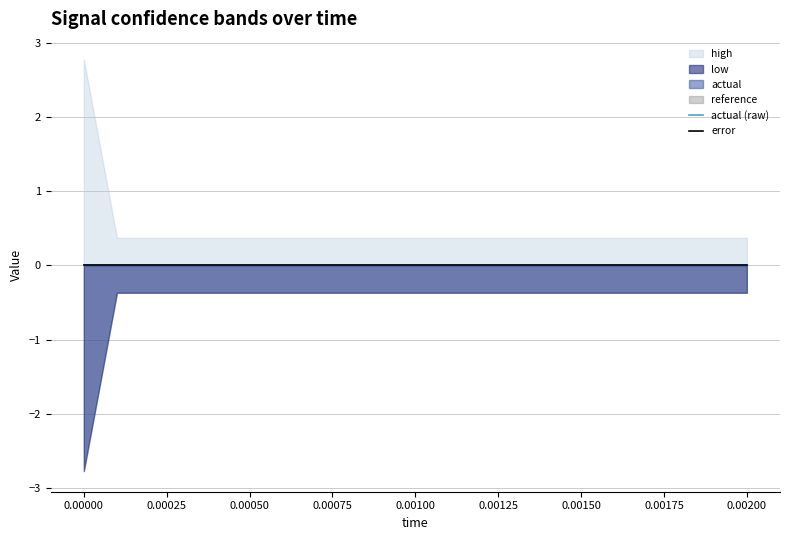

Rank the categories by actual (raw) value from highest to lowest.

0.0, 0.0001, 0.0002, 0.0003, 0.0004, 0.0005, 0.0006, 0.0007, 0.0008, 0.0009, 0.001, 0.0012, 0.0013, 0.0014, 0.0015, 0.0016, 0.0017, 0.0018, 0.0019, 0.002